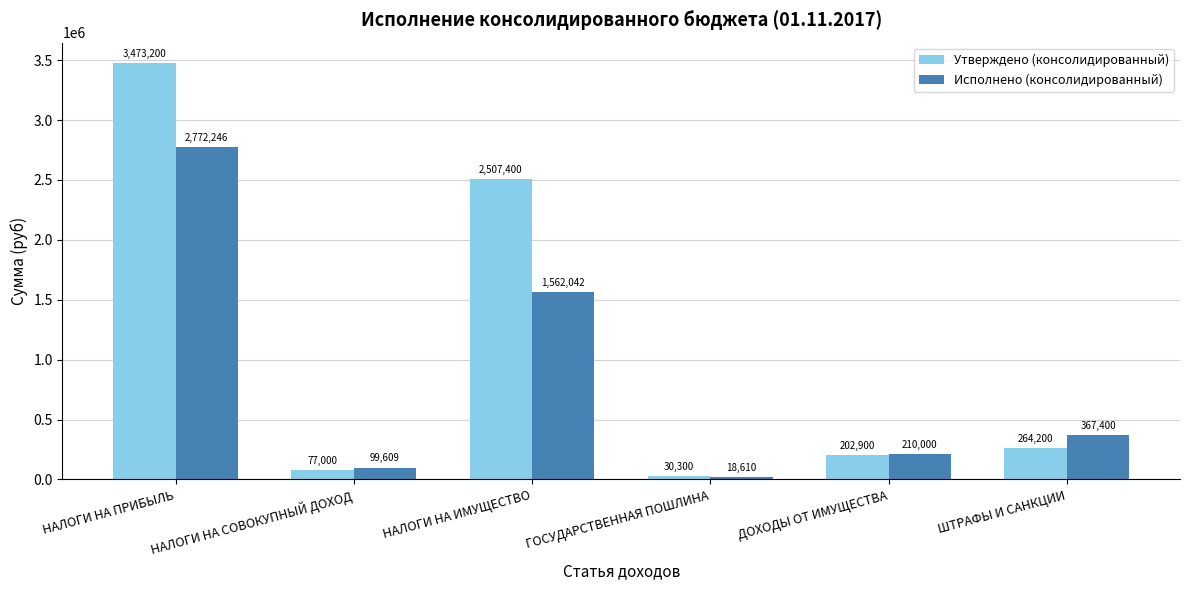

What is the label of the 4th bar from the left?

ГОСУДАРСТВЕННАЯ ПОШЛИНА